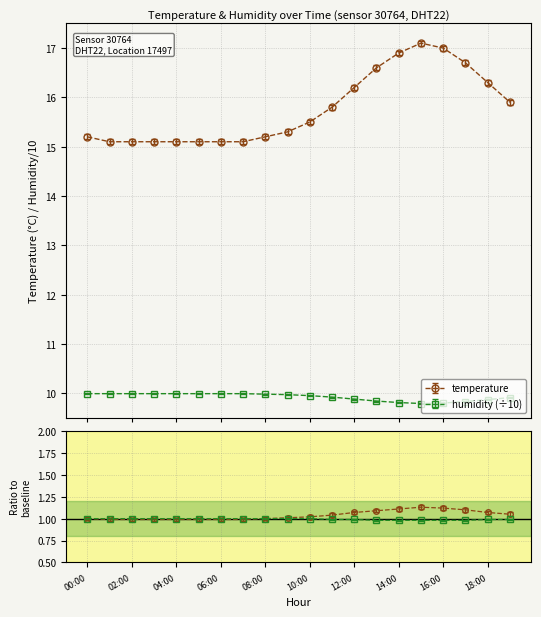

True or false: humidity has more than 2 points higher than both neighbors.

False